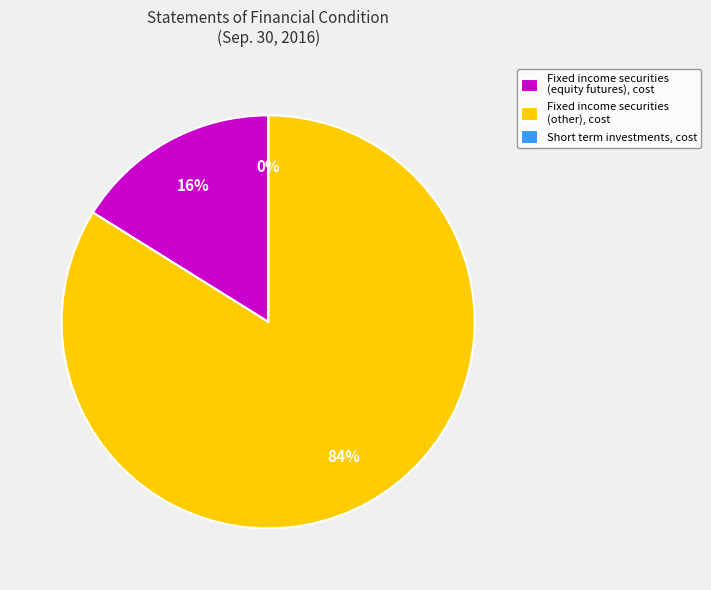

Do Fixed income securities (other), cost and Fixed income securities (equity futures), cost together represent more than half of the pie?

Yes